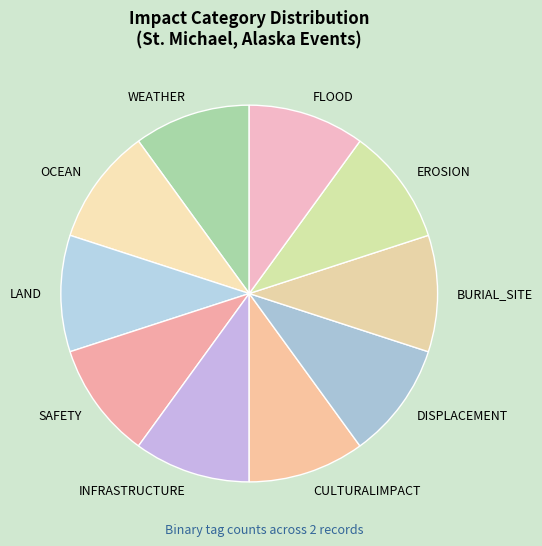

Is there any slice that represents more than half of the pie?

No